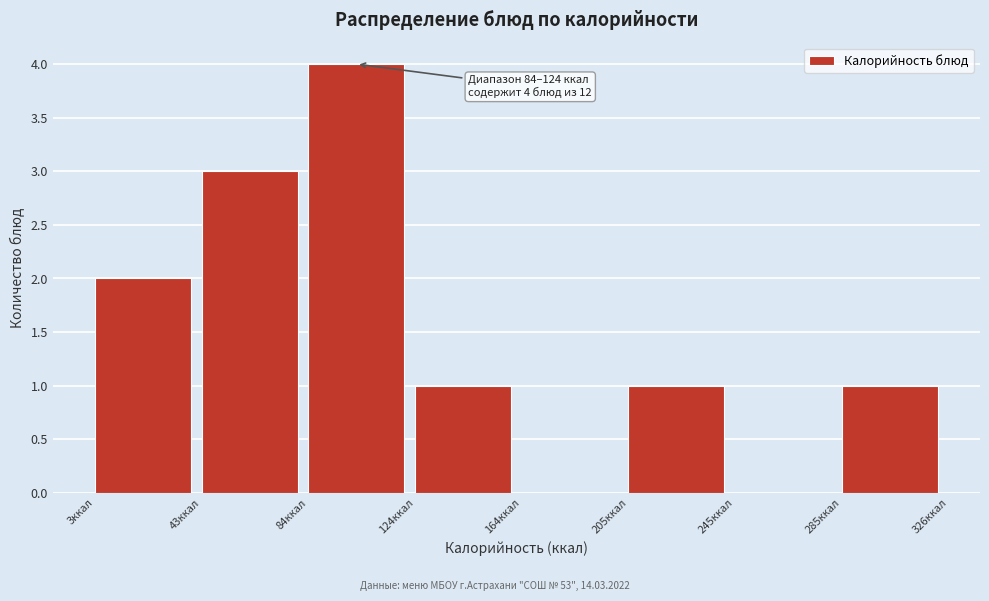

Which range on the x-axis has the tallest bar?

85 to 125